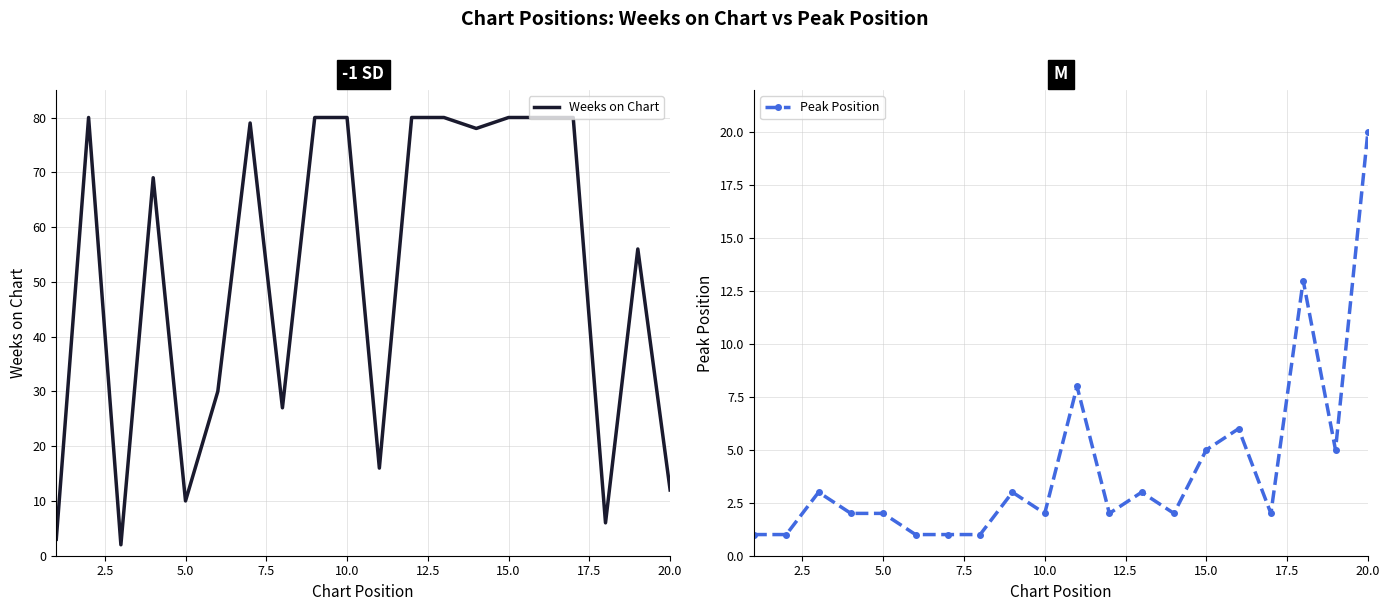

The value of Weeks on Chart at 20.0 is 3. True or false?

False